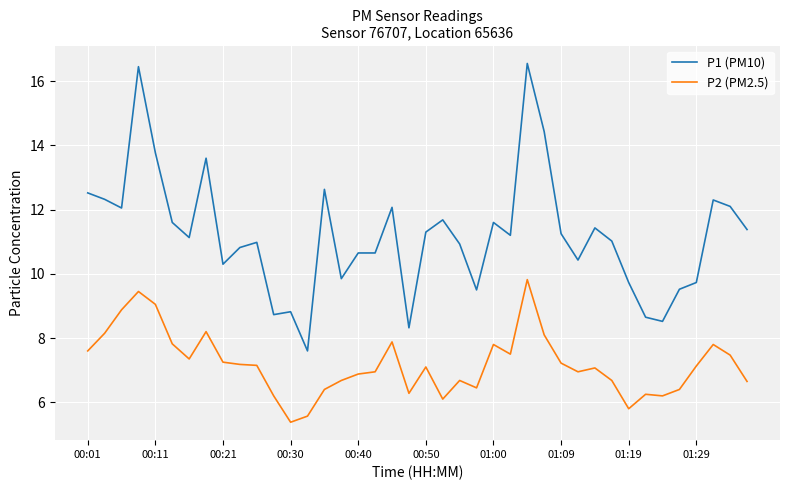

Which series has the largest range (max minus min)?

P1 (PM10)